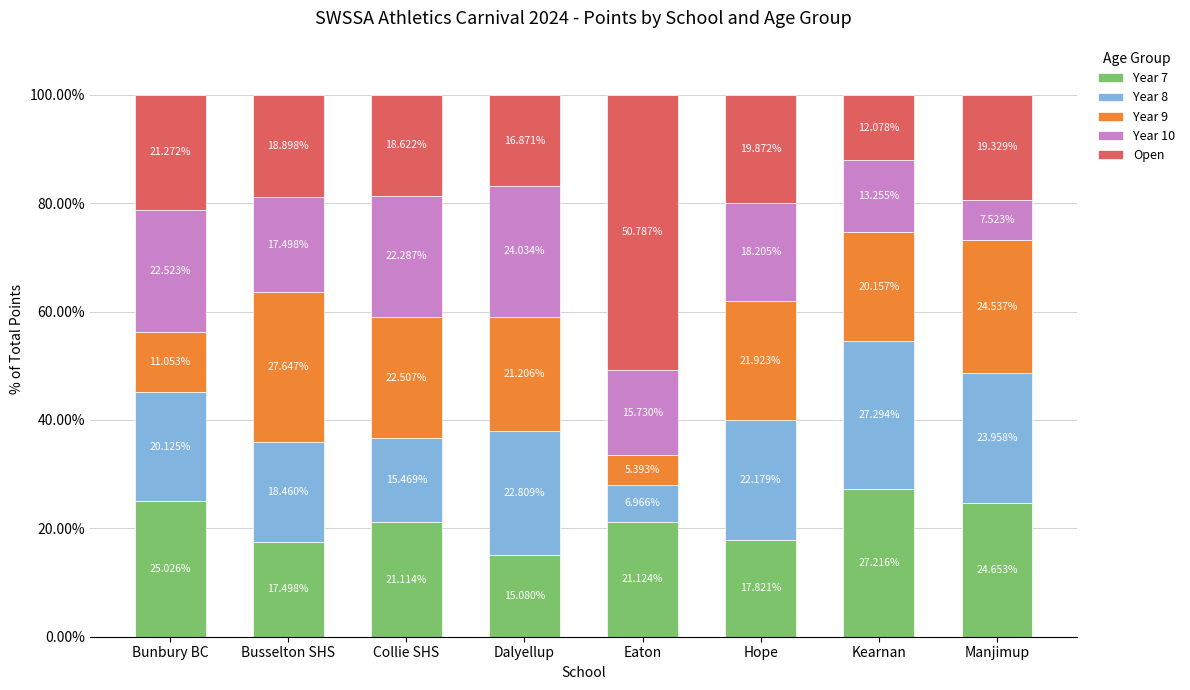

What is the average value of the Year 7 series?

21.2